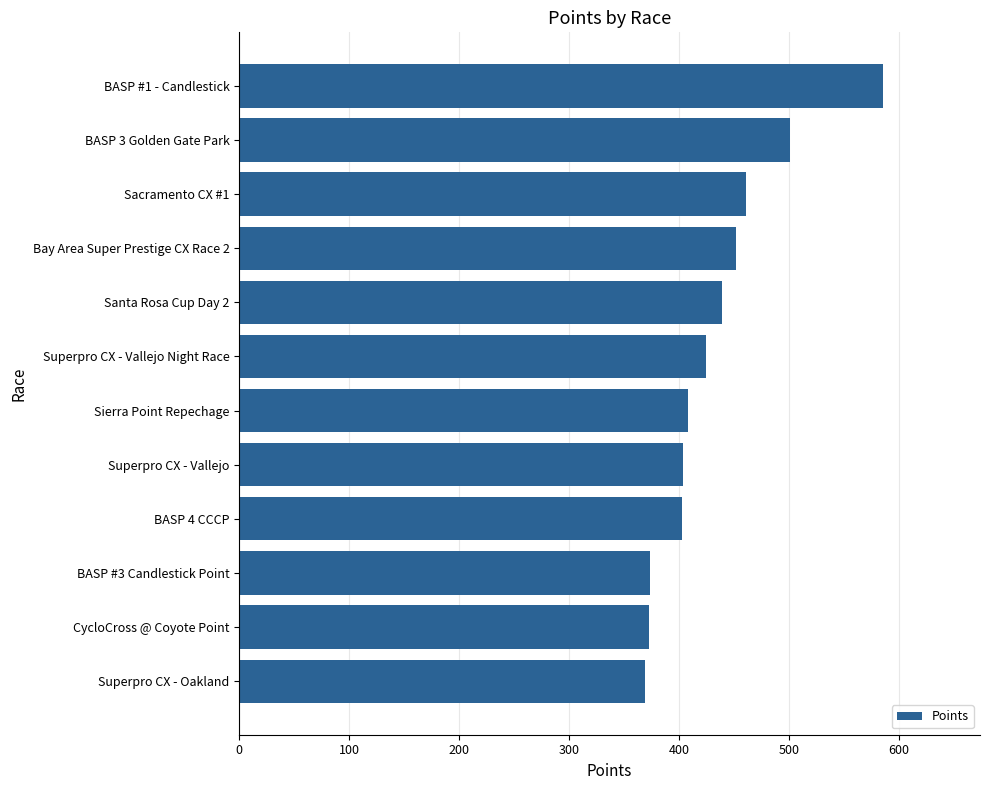

What is the difference between the maximum and minimum values?

216.4